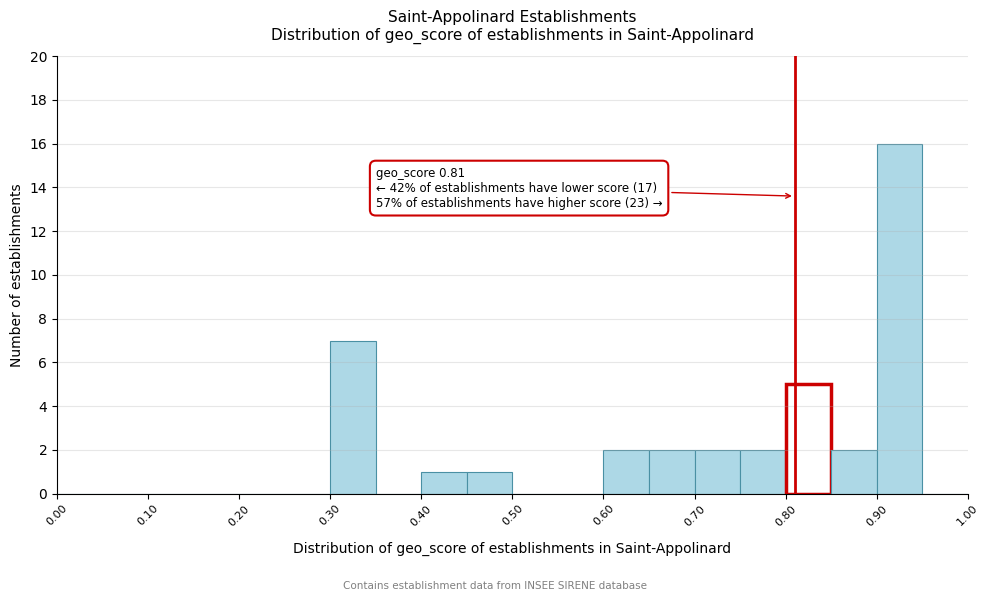

Over which range of the x-axis is the bar tallest?

0.90 to 0.95